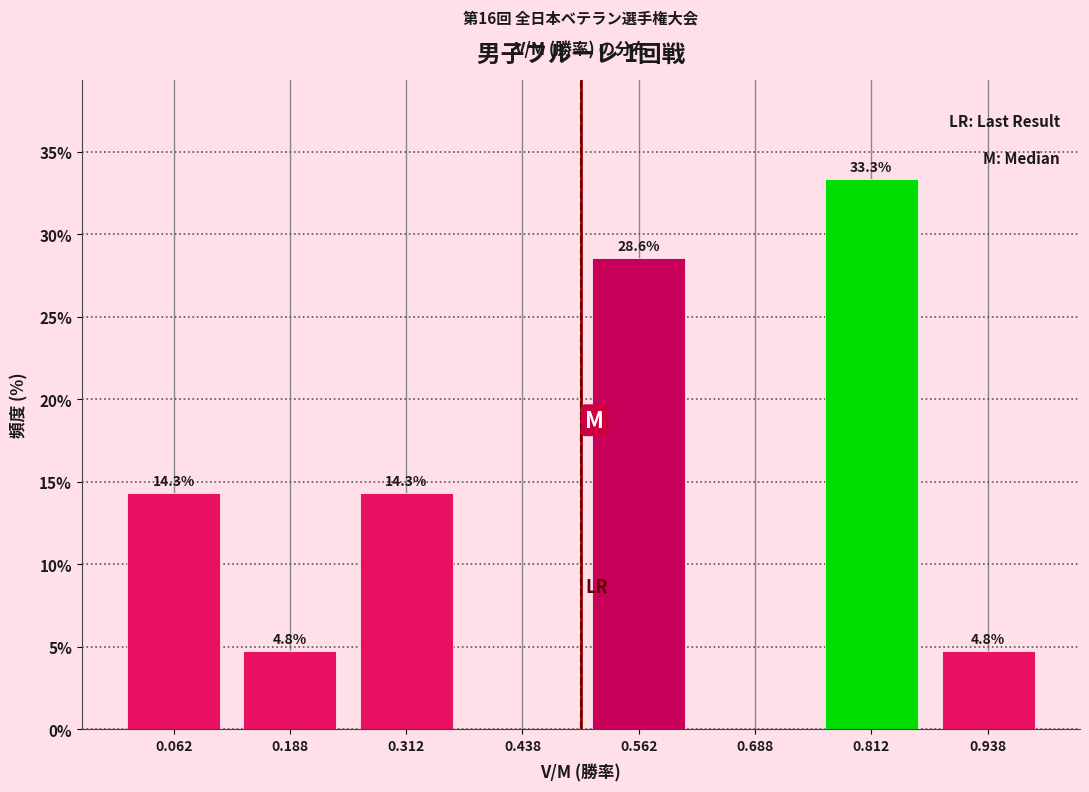

Reading left to right, list all the values displayed in this chart.

0.062=14.3	0.188=4.8	0.312=14.3	0.438=0.0	0.562=28.6	0.688=0.0	0.812=33.3	0.938=4.8